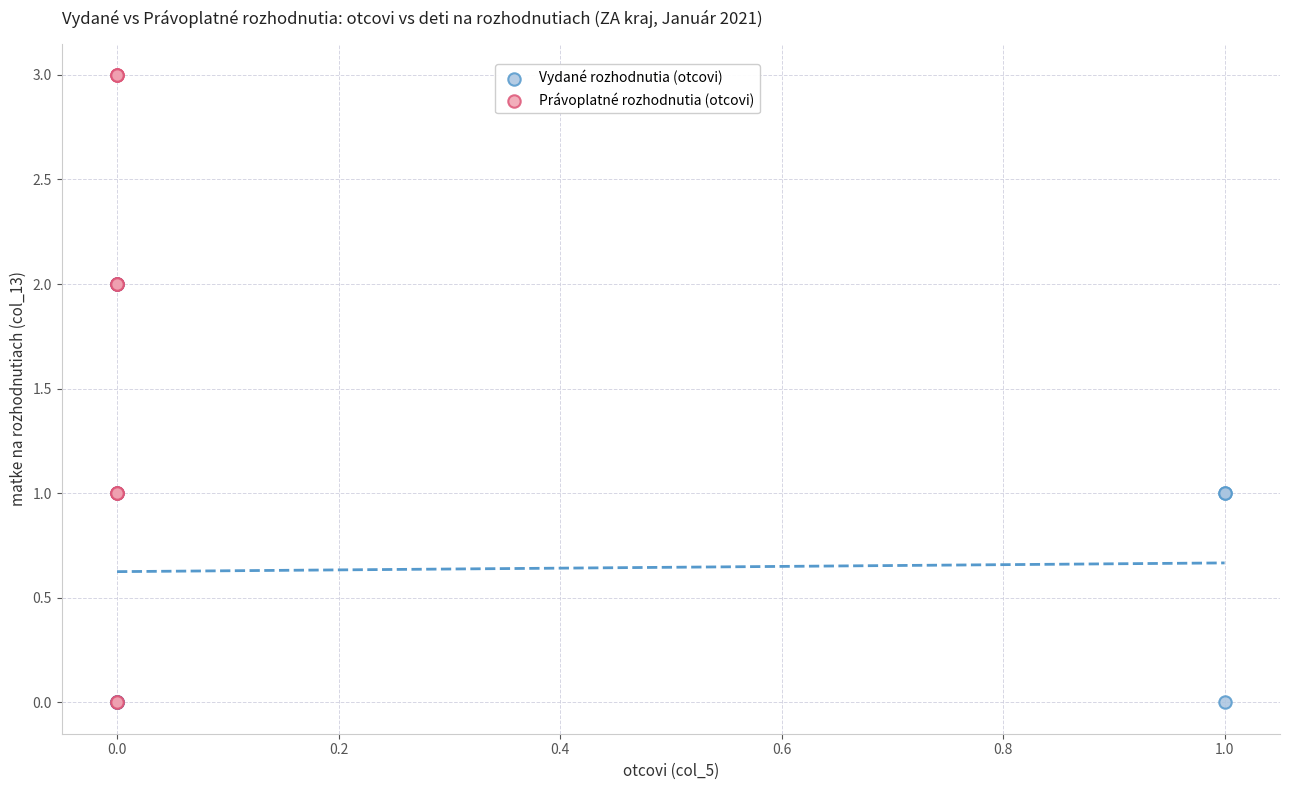

Which series contains the highest Y value?

Právoplatné rozhodnutia (otcovi)